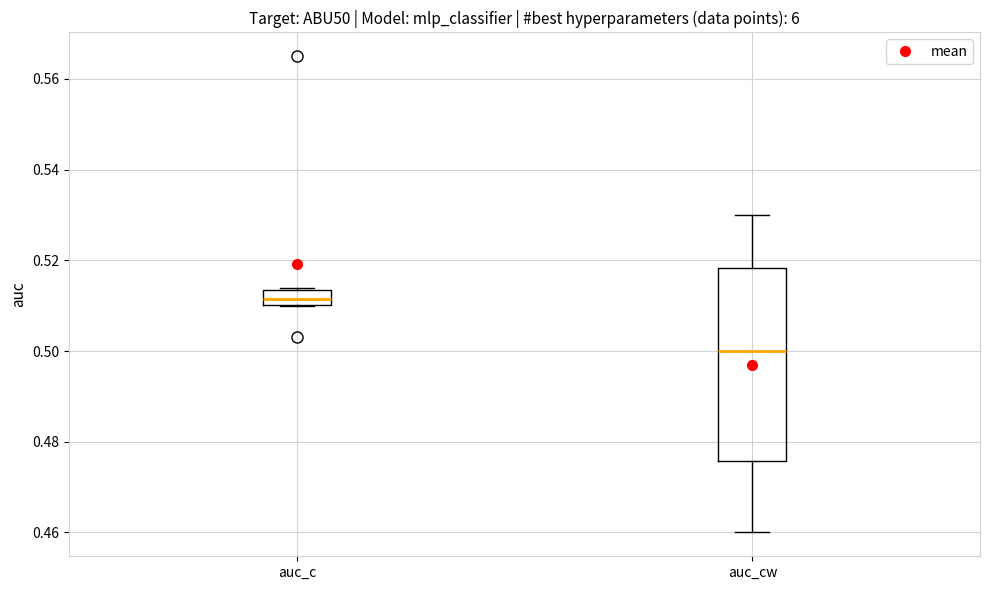

Comparing the boxes themselves (not the whiskers), which one is the tallest?

auc_cw